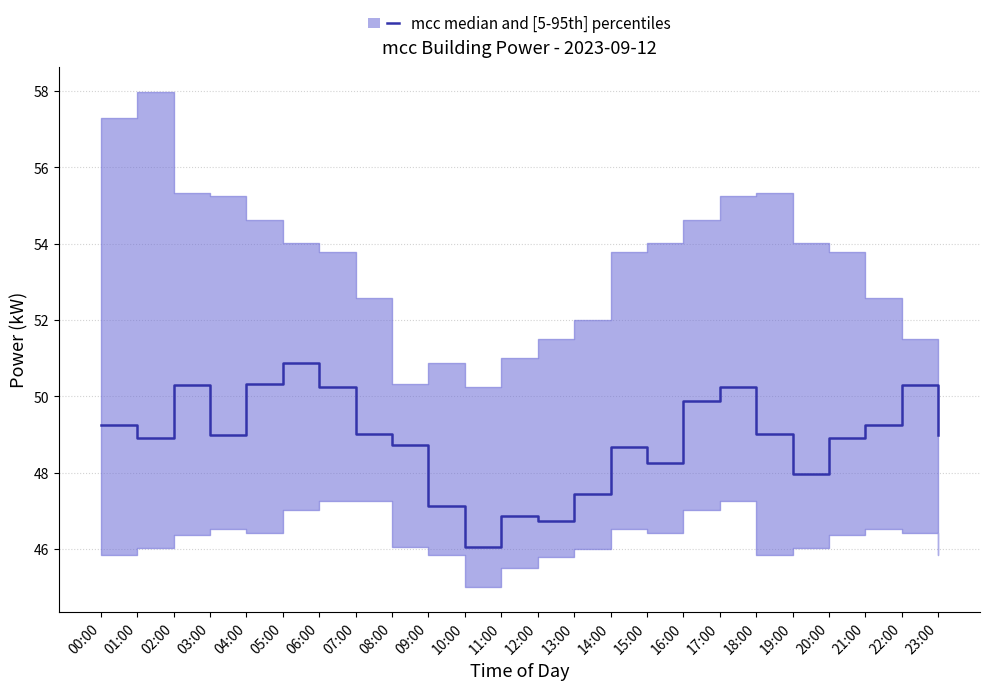

Where is the first local minimum?

01:00